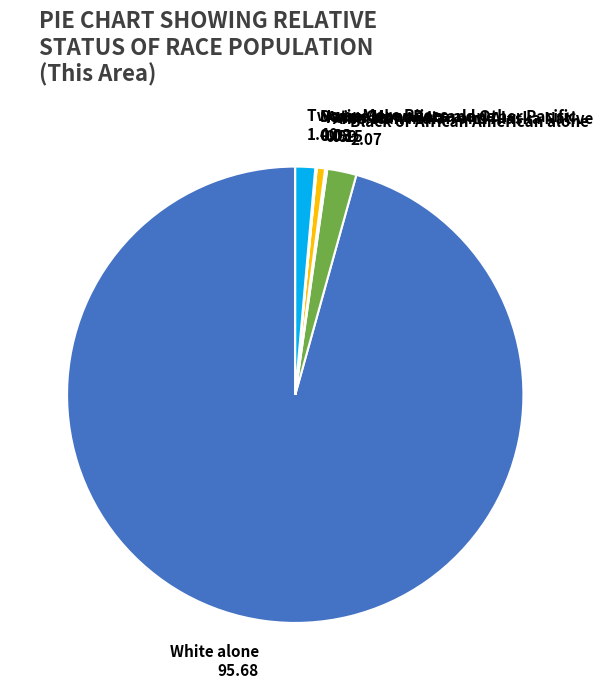

Which has a higher value, Black or African American alone or Two or More Races?

Black or African American alone